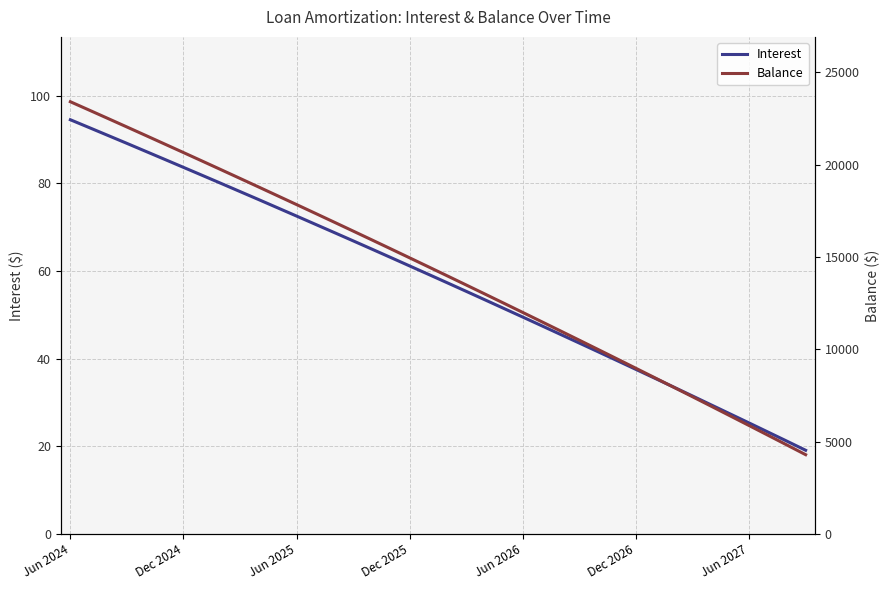

Which series has the widest spread of values?

Balance